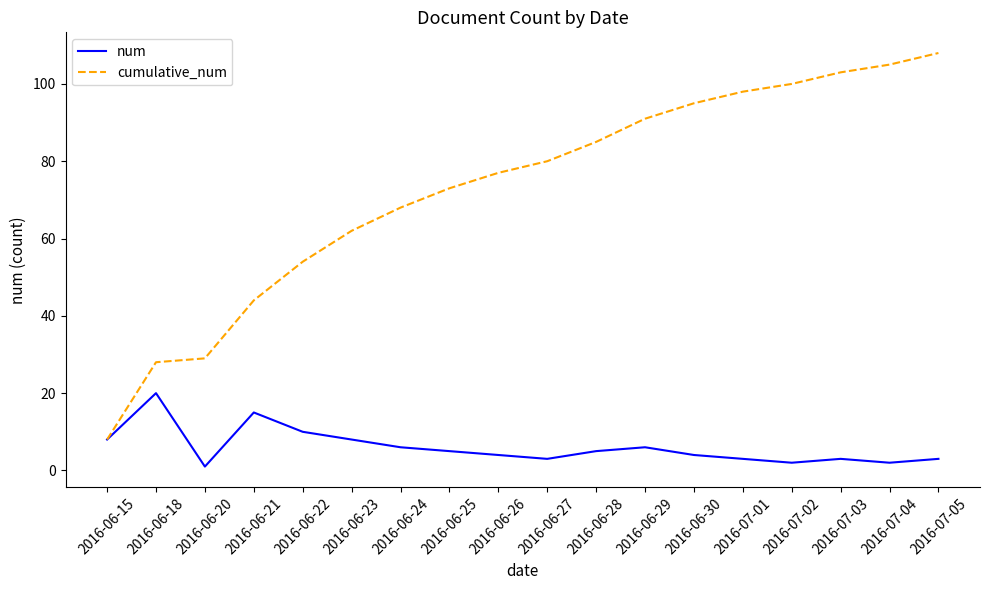

Which series has the largest total across all categories?

cumulative_num